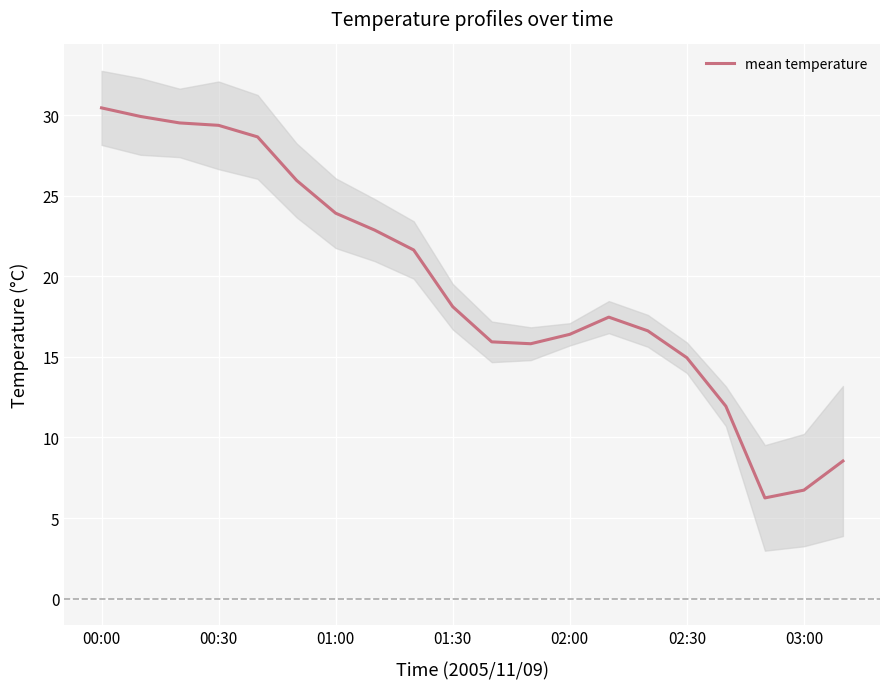

The value of mean temperature at 02:00 is 16.4. True or false?

True